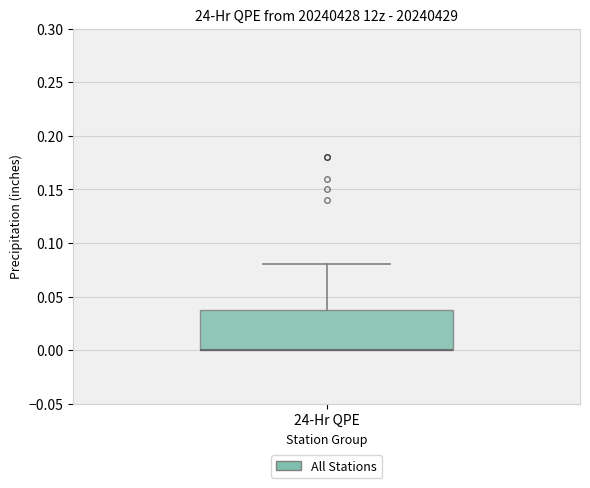

Transcribe this box plot: give where the median line is, the range the box spans, and where the two whiskers end, as read against the y-axis. The values are not printed on the chart, so give them approximately, as read against the axis.

median 0.00 (drawn on the box's lower edge), box 0.00 to 0.04, whiskers 0.00 to 0.08